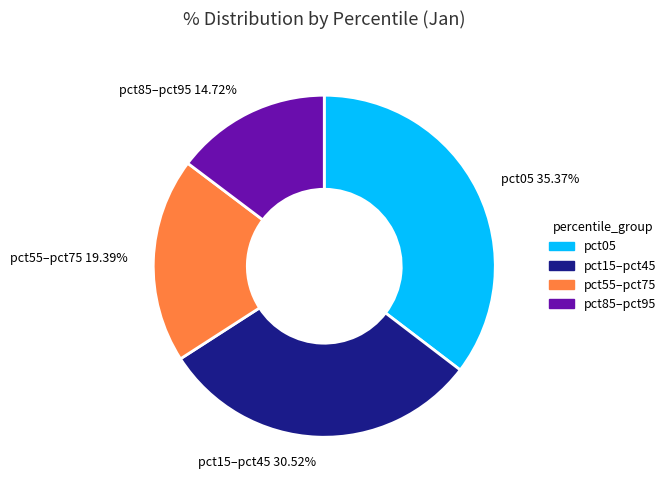

How many slices are in this pie chart?

4